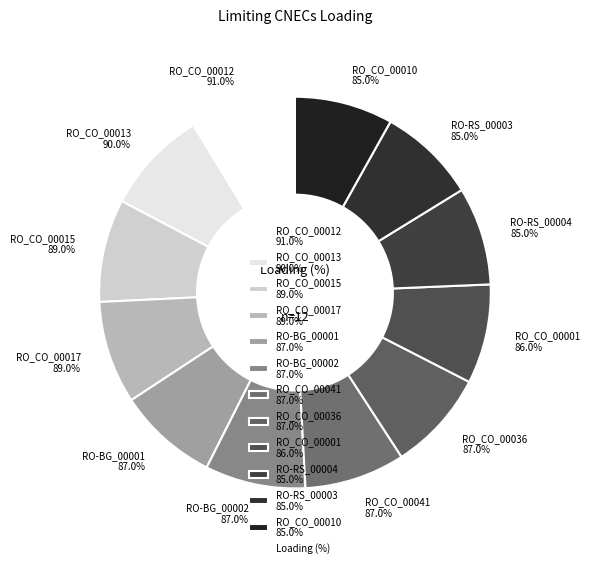

To the nearest percent, what portion does RO_CO_00013 represent?

9%